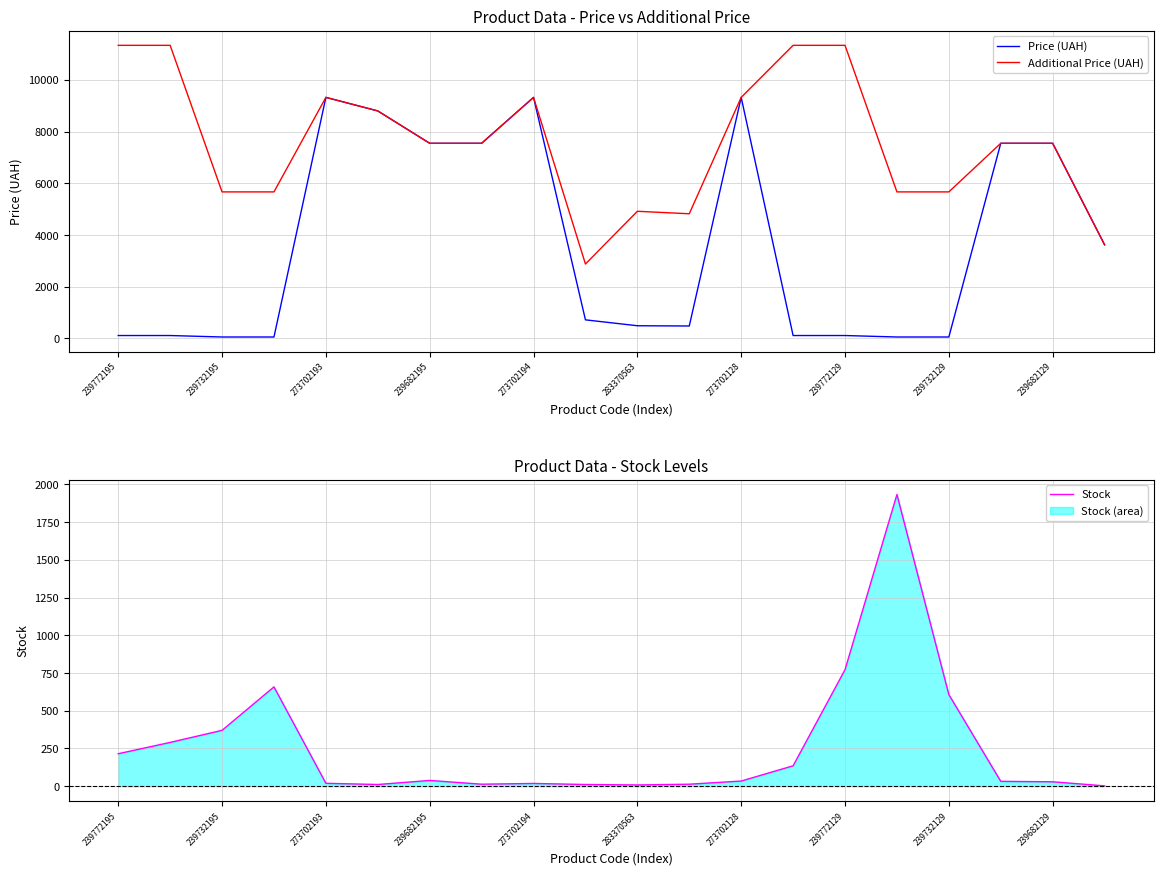

At which category does Price (UAH) reach its first local valley?

11